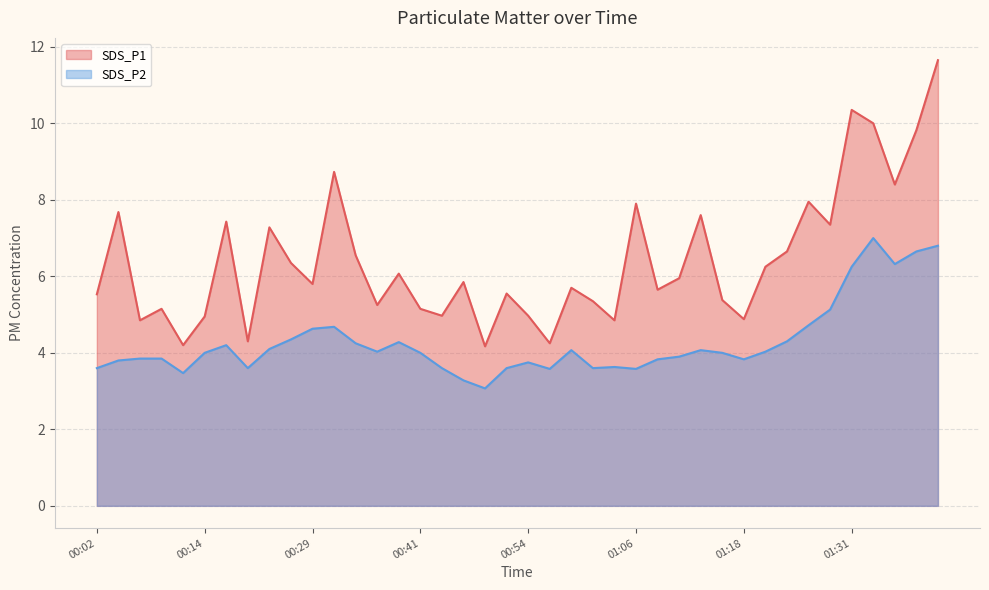

Is the value of SDS_P2 at 00:19 greater than the value of SDS_P1 at 00:22?

No